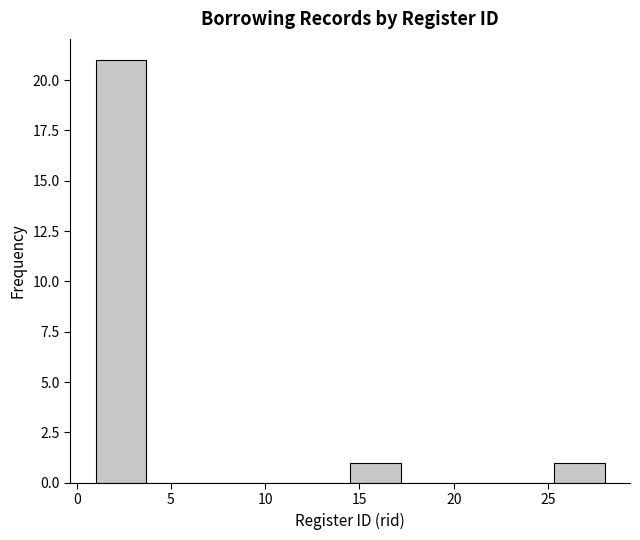

Reading left to right, list every bar in this chart as the range it spans on the x-axis followed by its height. Neither the bar edges nor the heights are printed on the chart, so give them approximately, as read against the axes.

1.0 to 3.7: 21
3.7 to 6.4: 0
6.4 to 9.1: 0
9.1 to 11.8: 0
11.8 to 14.5: 0
14.5 to 17.2: 1
17.2 to 19.9: 0
19.9 to 22.6: 0
22.6 to 25.3: 0
25.3 to 28.0: 1